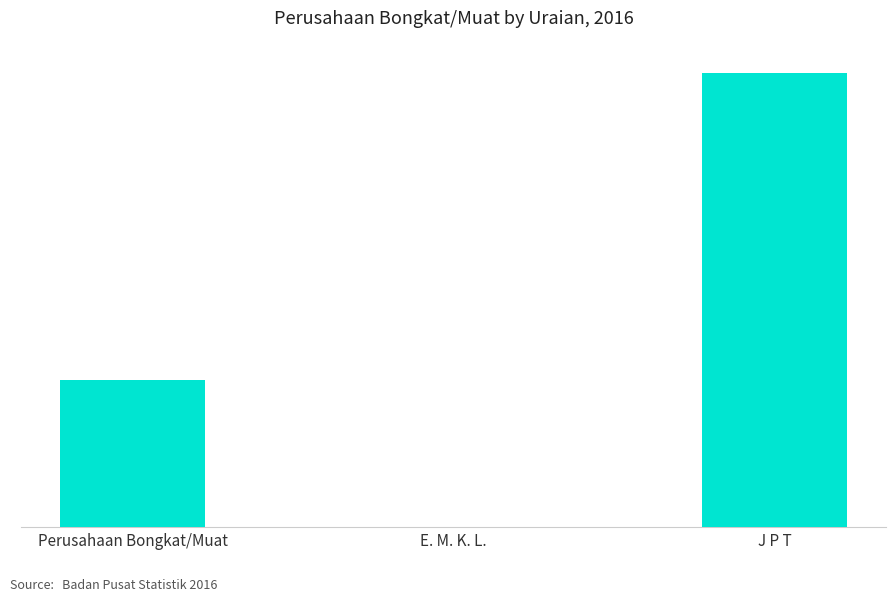

What position from the left is E. M. K. L.?

2